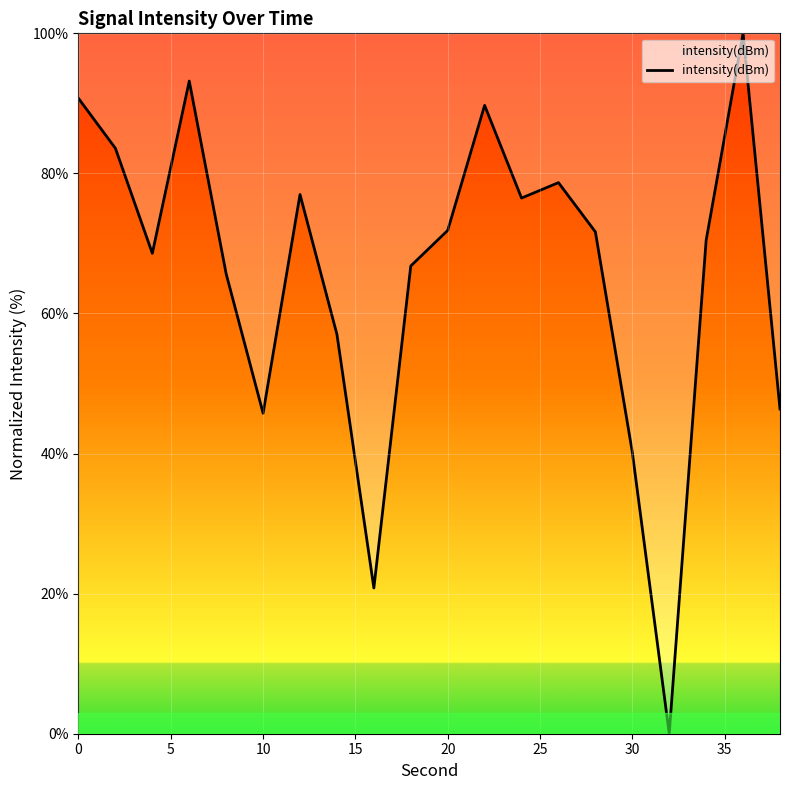

How many values are above zero?

19